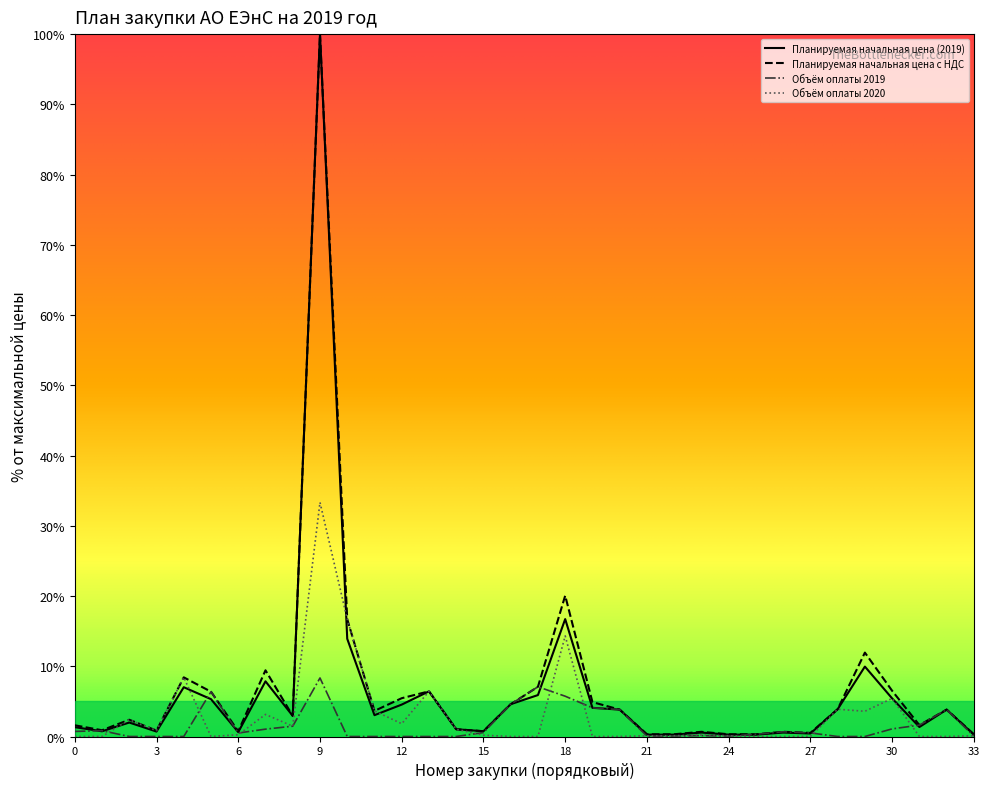

What is the greatest value displayed?

100.0